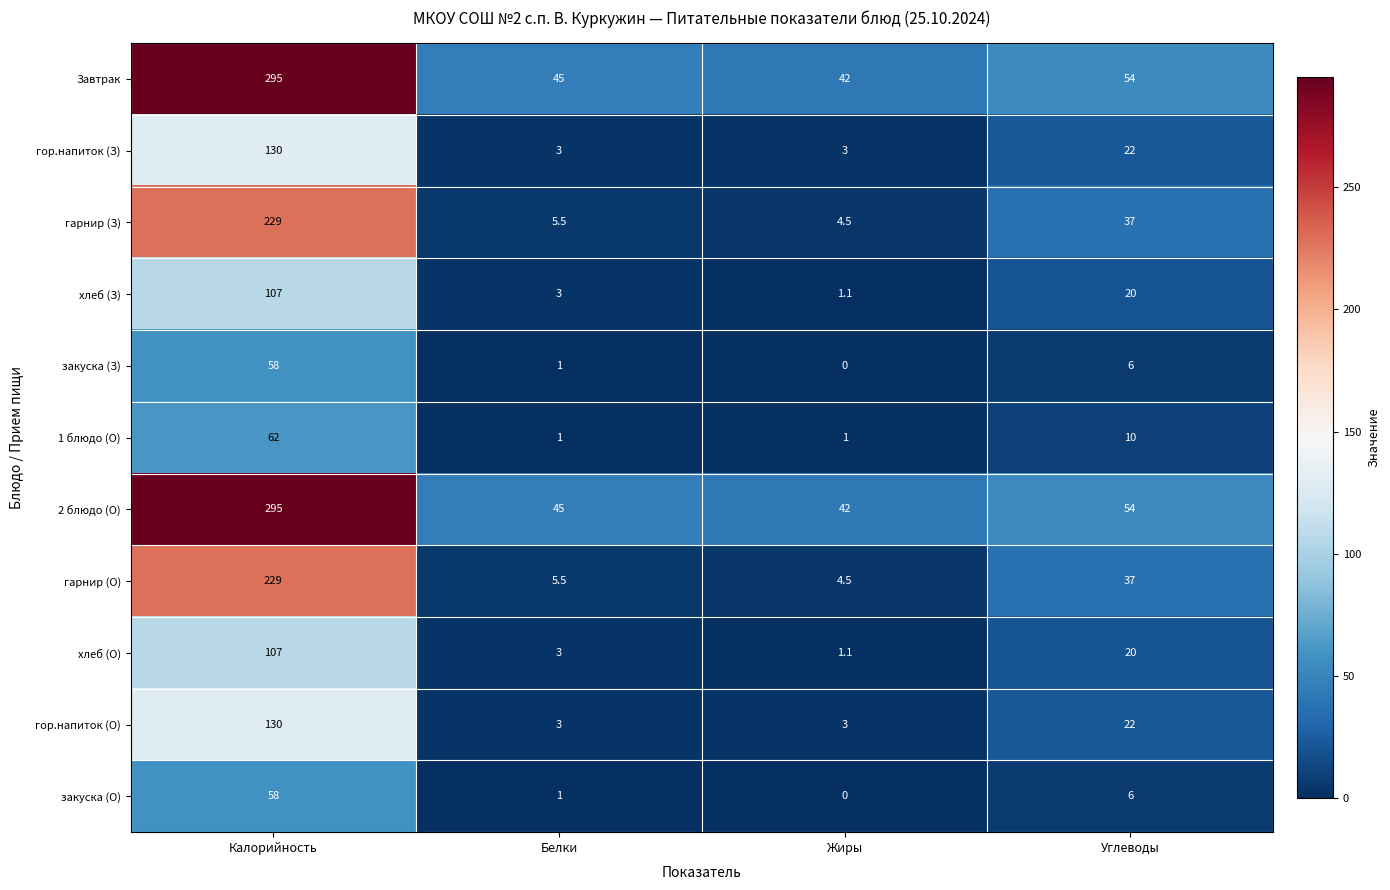

What is the spread (max minus min) of values at Калорийность?

237.0